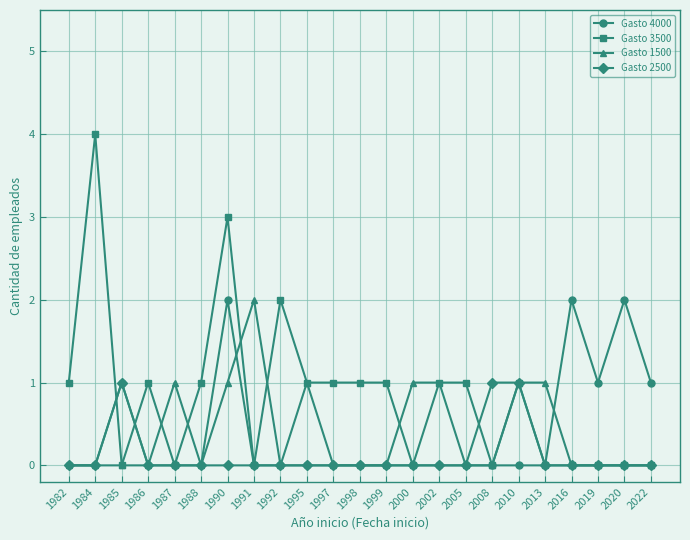

Where is the first local maximum for Gasto 3500?

1984